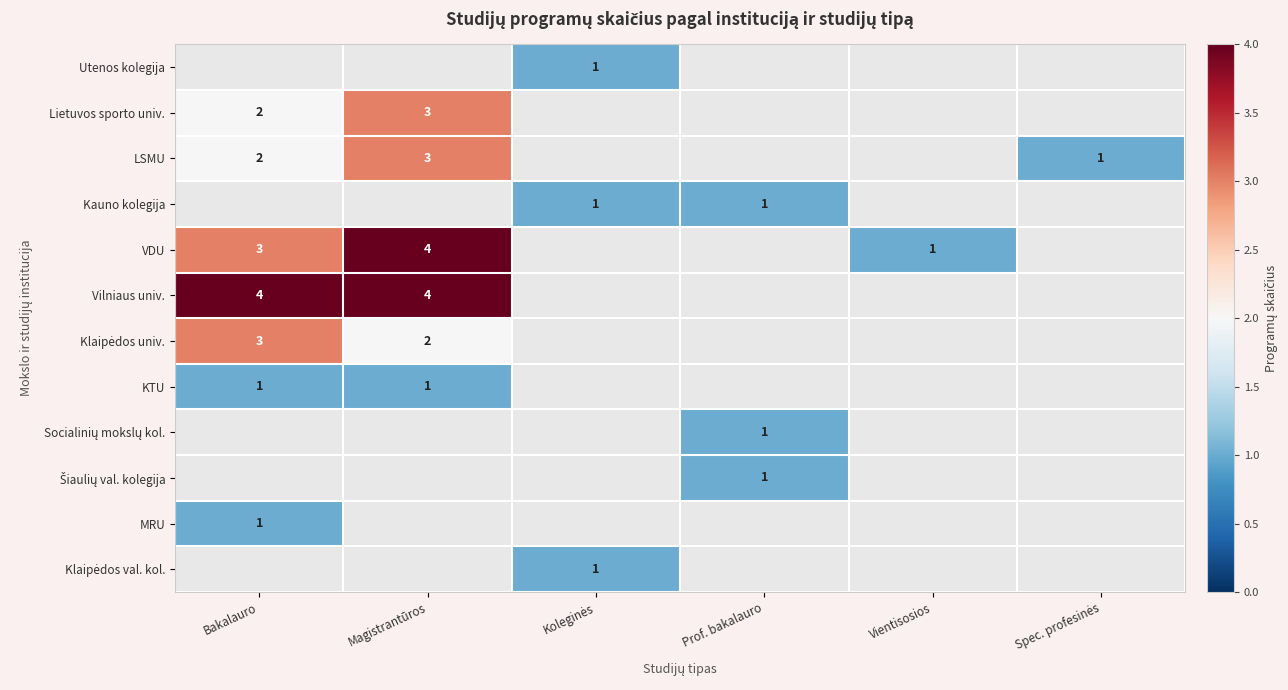

True or false: MRU has a value of 1 at Bakalauro.

True